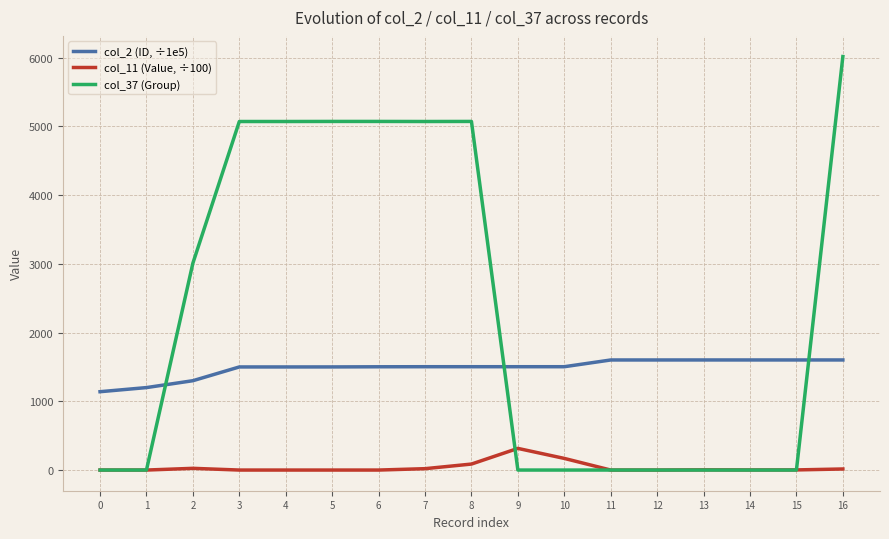

At which category is the sum across all series the highest?

16